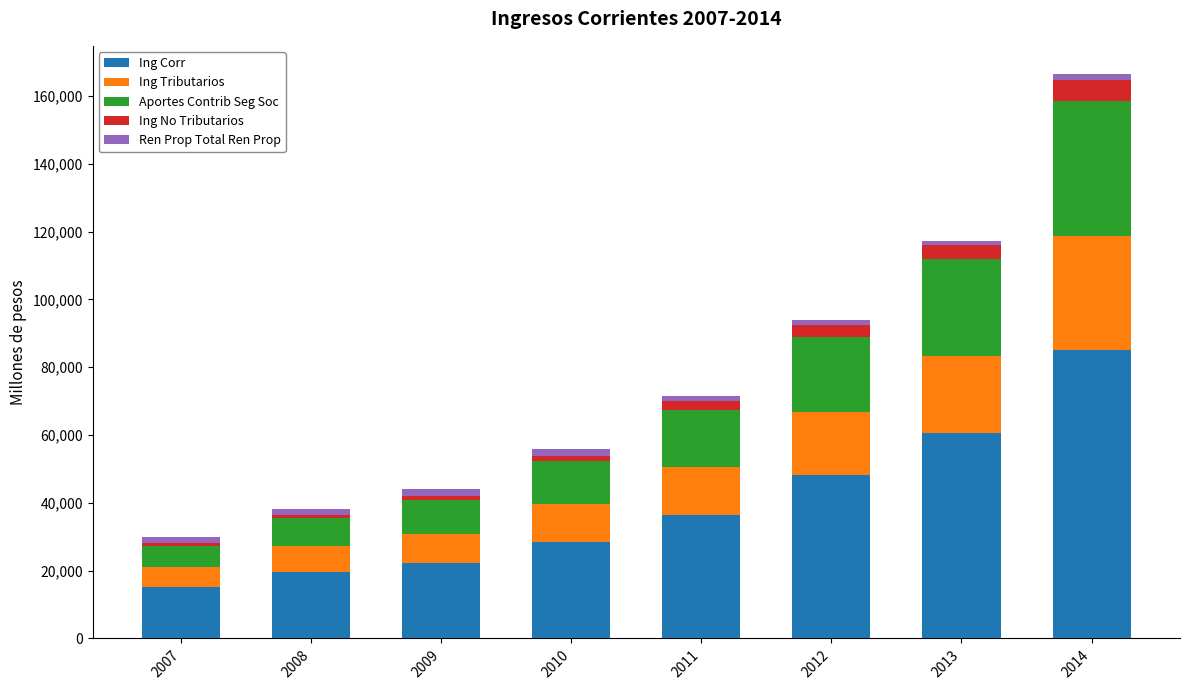

What is the highest value of the Ing Corr series?

85078.5